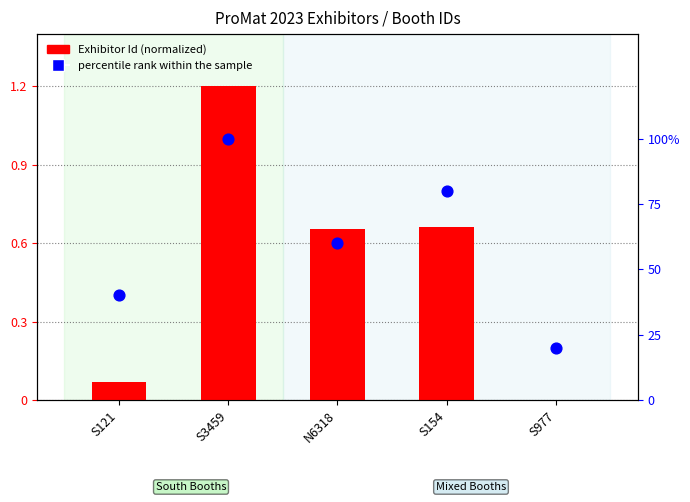

At which category is the sum across all series the highest?

S3459